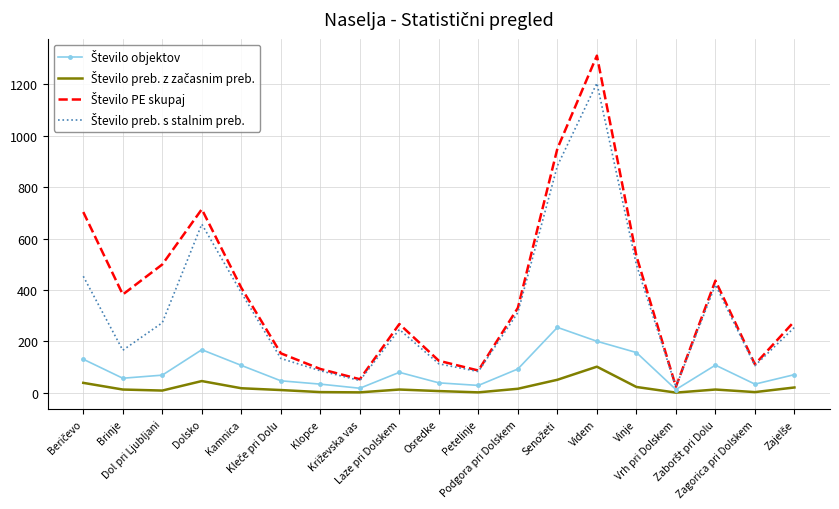

What is the maximum value shown in the chart?

1312